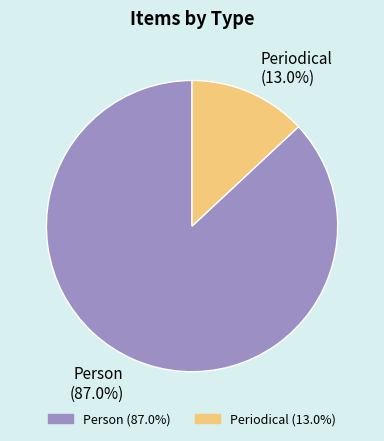

Which category accounts for the majority?

Person